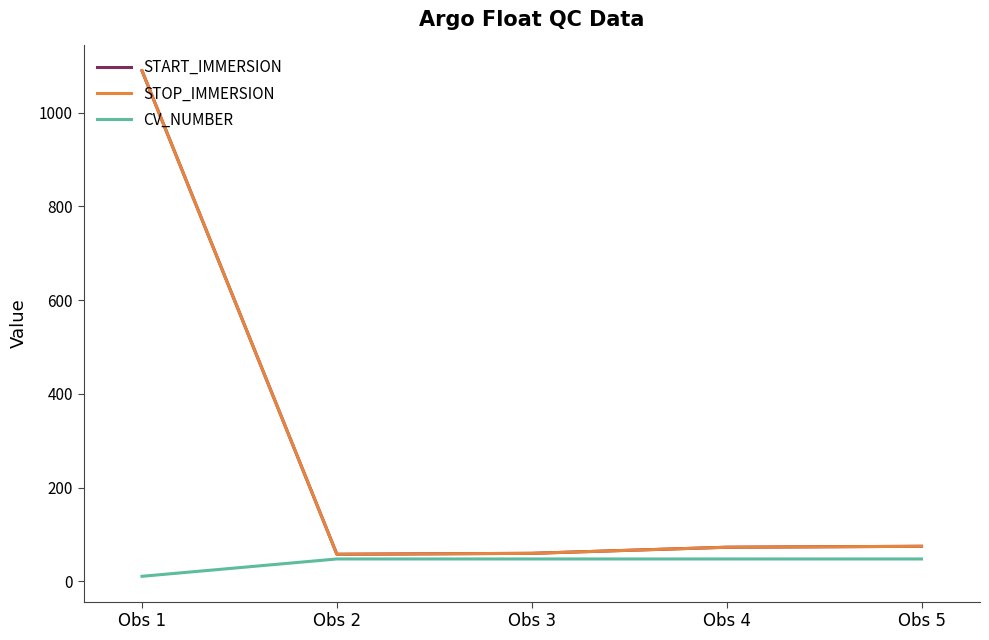

What is the difference between the second highest and minimum values in the STOP_IMMERSION series?

17.0